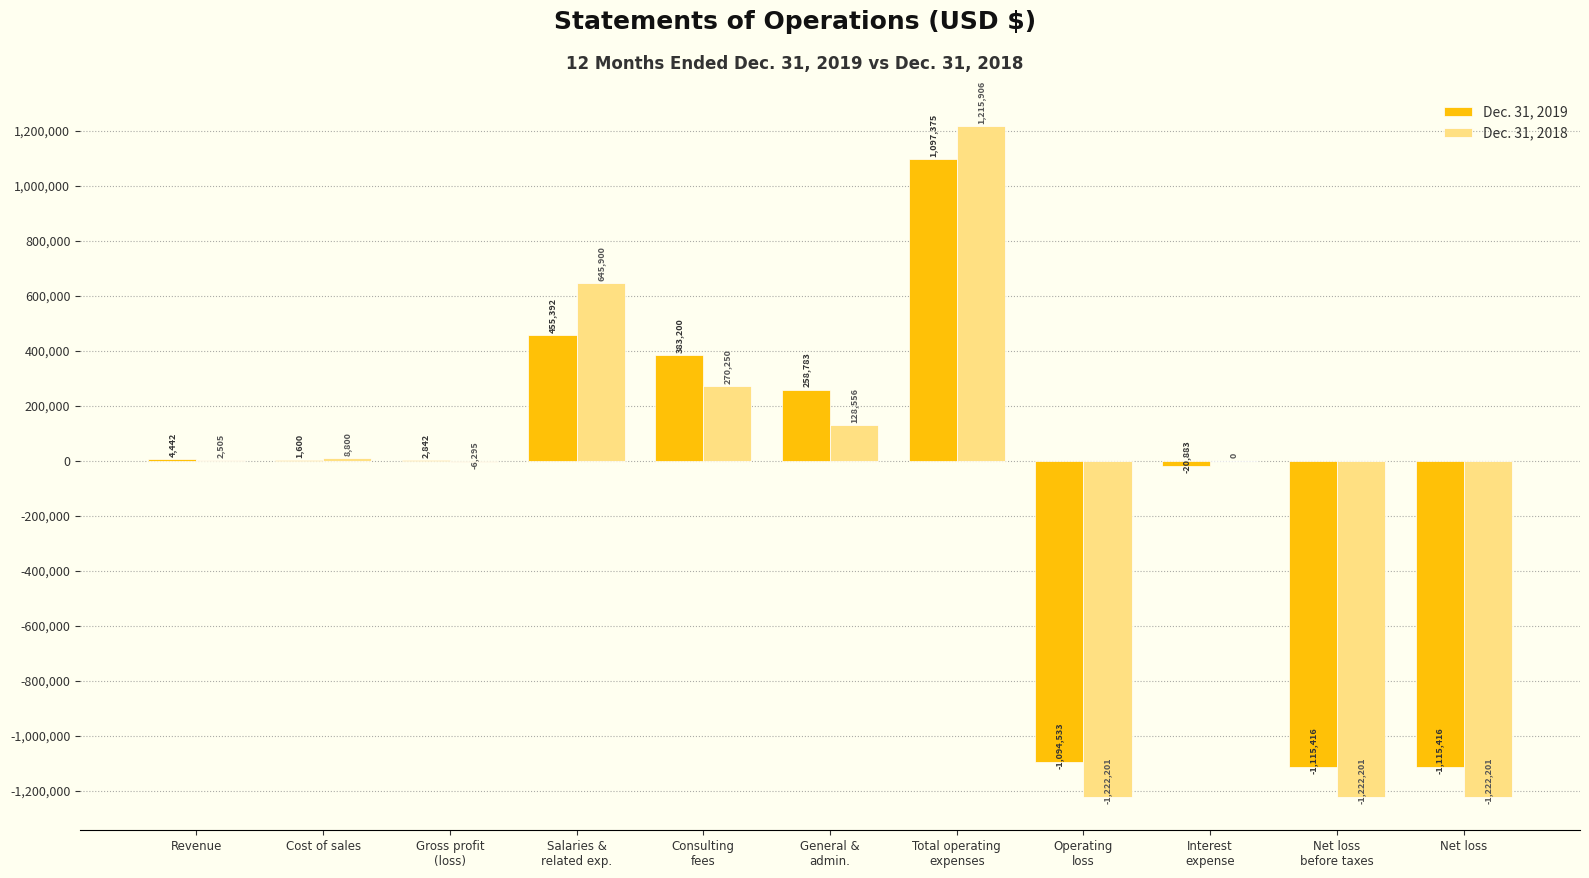

What is the maximum value shown in the chart?

1215906